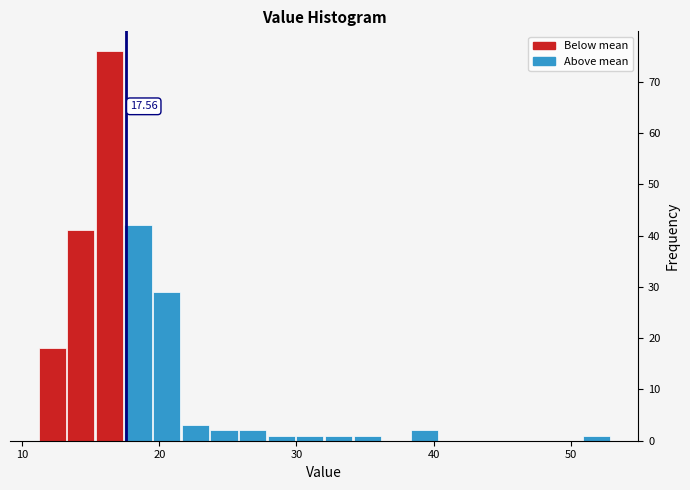

Read against the x-axis, roughly where is the centre of the tallest bar?

16